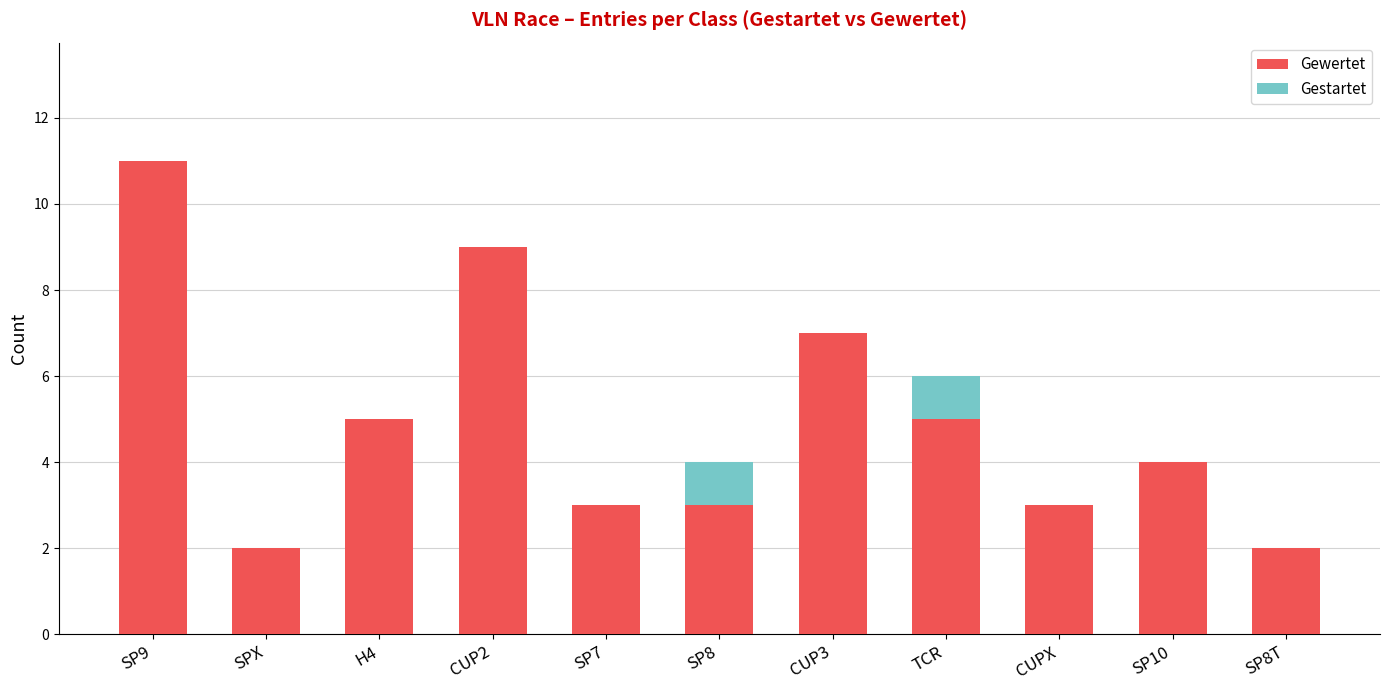

Reading left to right, list the values for the Gewertet series.

SP9=11	SPX=2	H4=5	CUP2=9	SP7=3	SP8=3	CUP3=7	TCR=5	CUPX=3	SP10=4	SP8T=2